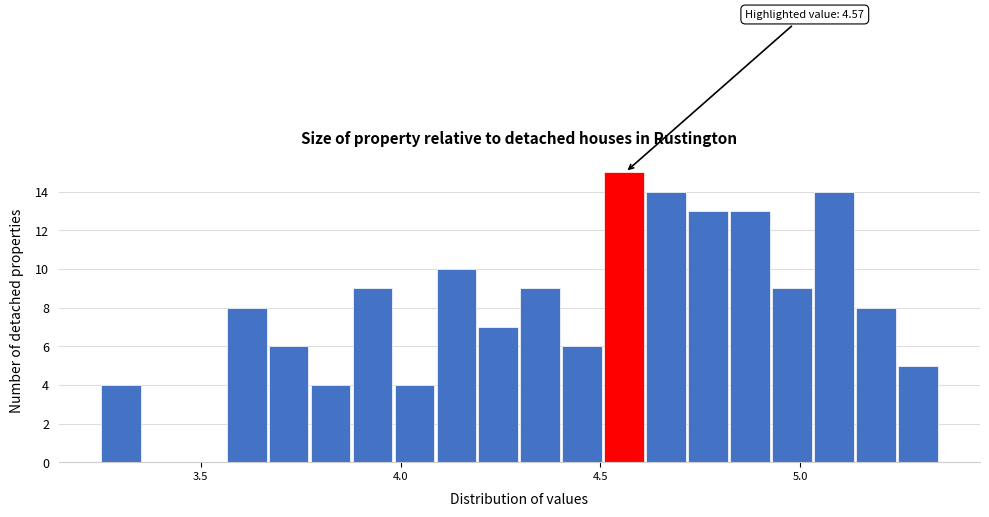

Read against the x-axis, roughly where is the centre of the tallest bar?

4.55